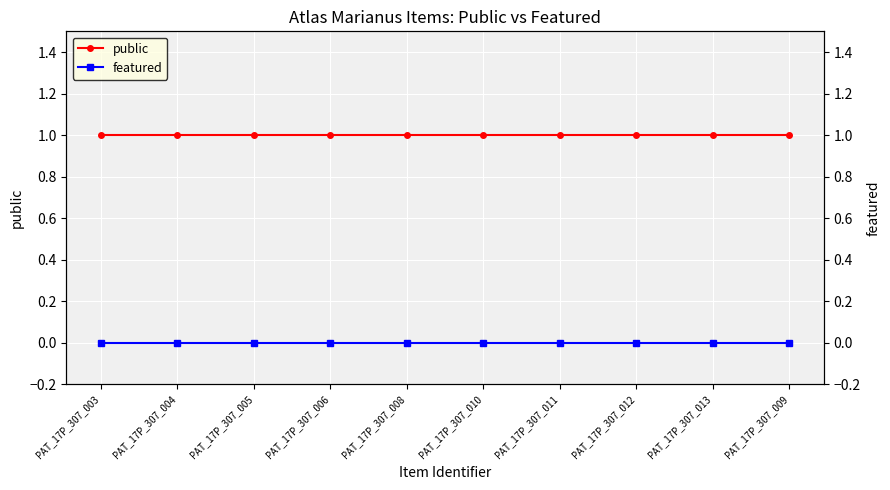

Reading left to right, list all the values displayed in this chart.

public: PAT_17P_307_003=1	PAT_17P_307_004=1	PAT_17P_307_005=1	PAT_17P_307_006=1	PAT_17P_307_008=1	PAT_17P_307_010=1	PAT_17P_307_011=1	PAT_17P_307_012=1	PAT_17P_307_013=1	PAT_17P_307_009=1
featured: PAT_17P_307_003=0	PAT_17P_307_004=0	PAT_17P_307_005=0	PAT_17P_307_006=0	PAT_17P_307_008=0	PAT_17P_307_010=0	PAT_17P_307_011=0	PAT_17P_307_012=0	PAT_17P_307_013=0	PAT_17P_307_009=0